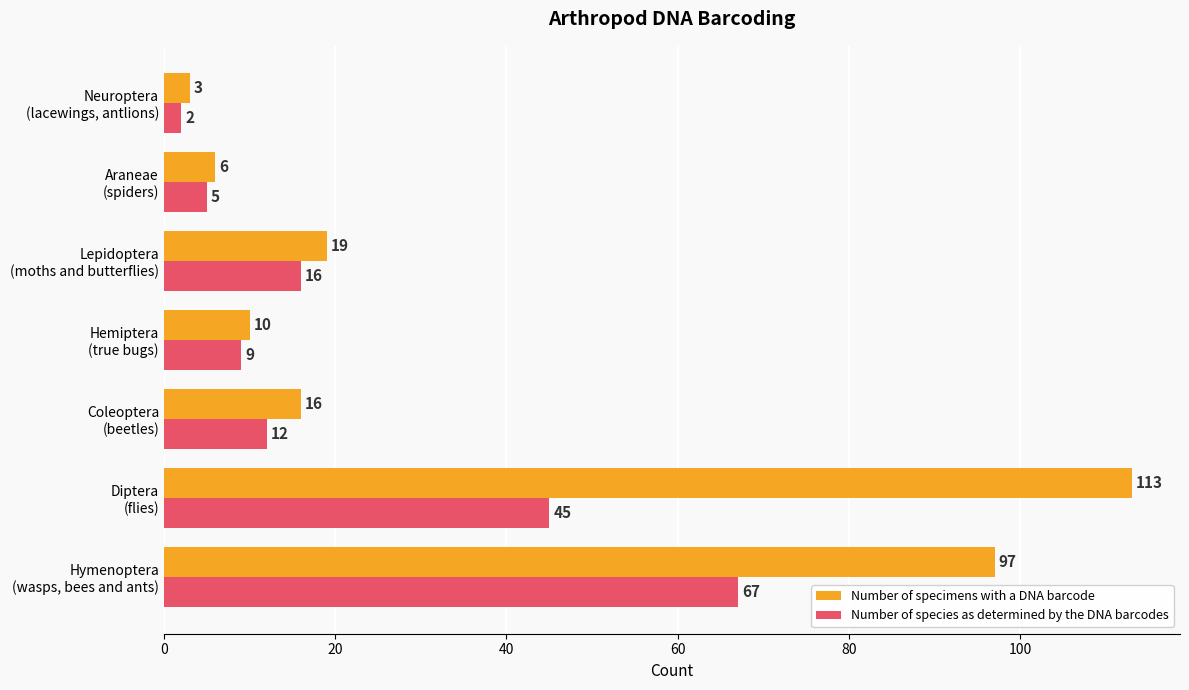

What is the maximum value shown in the chart?

113